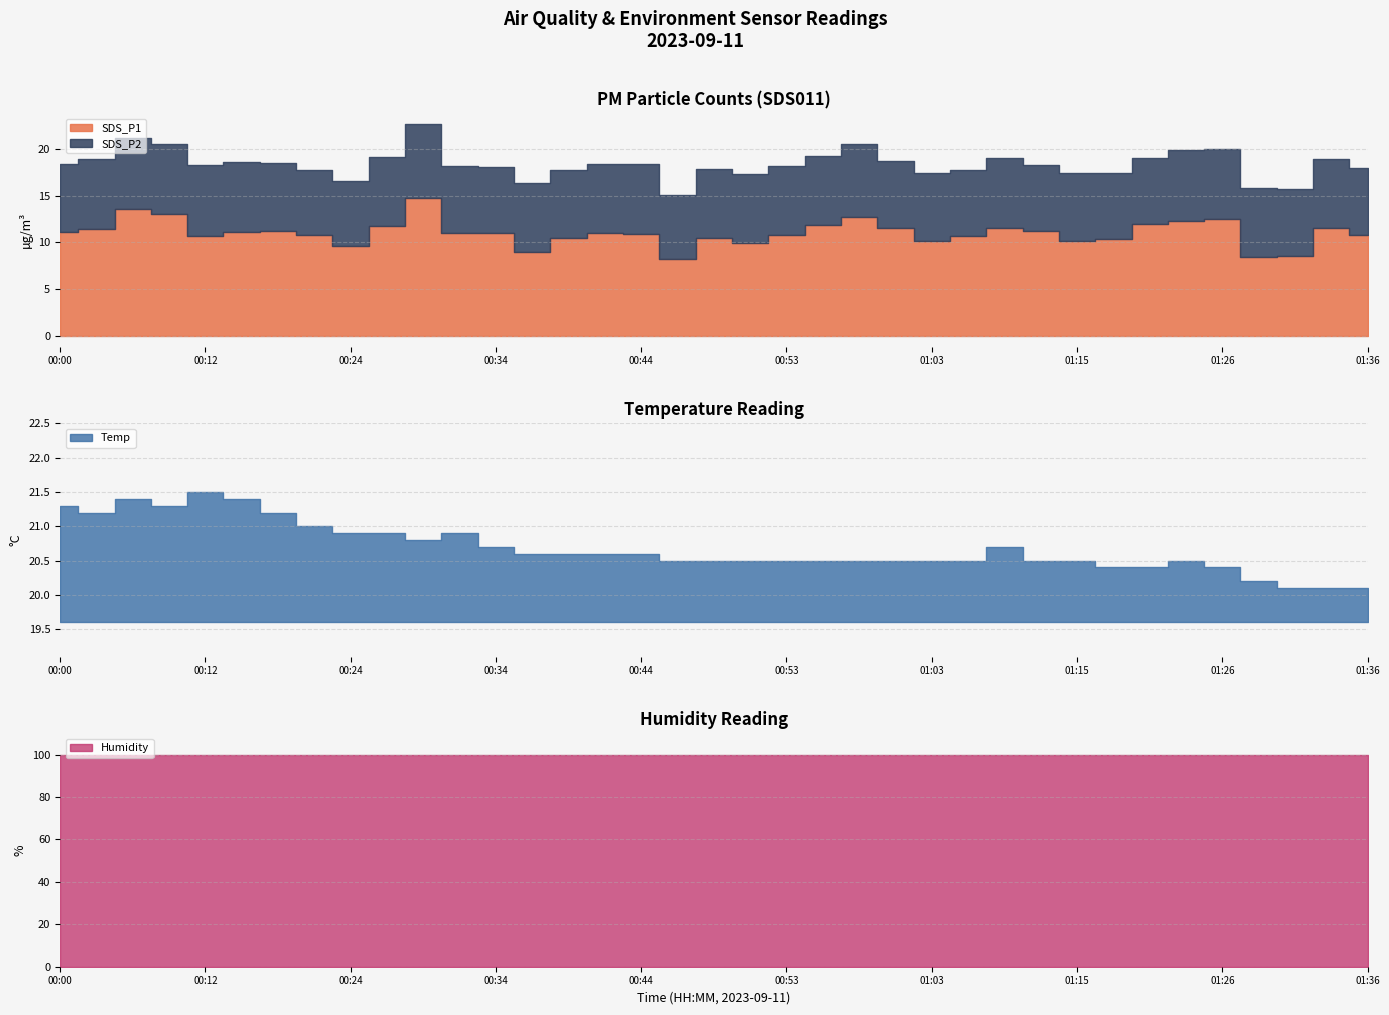

What is the difference between the Temp values at 01:03 and 01:18?

0.1